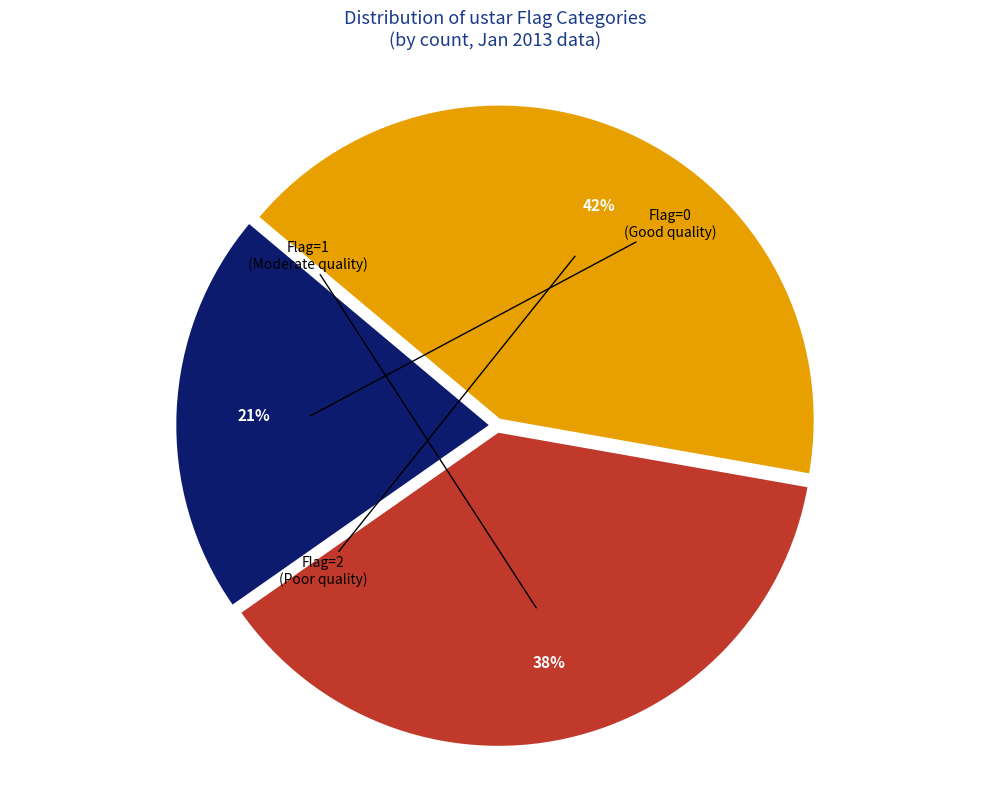

To the nearest percent, what is the average slice percentage?

33%